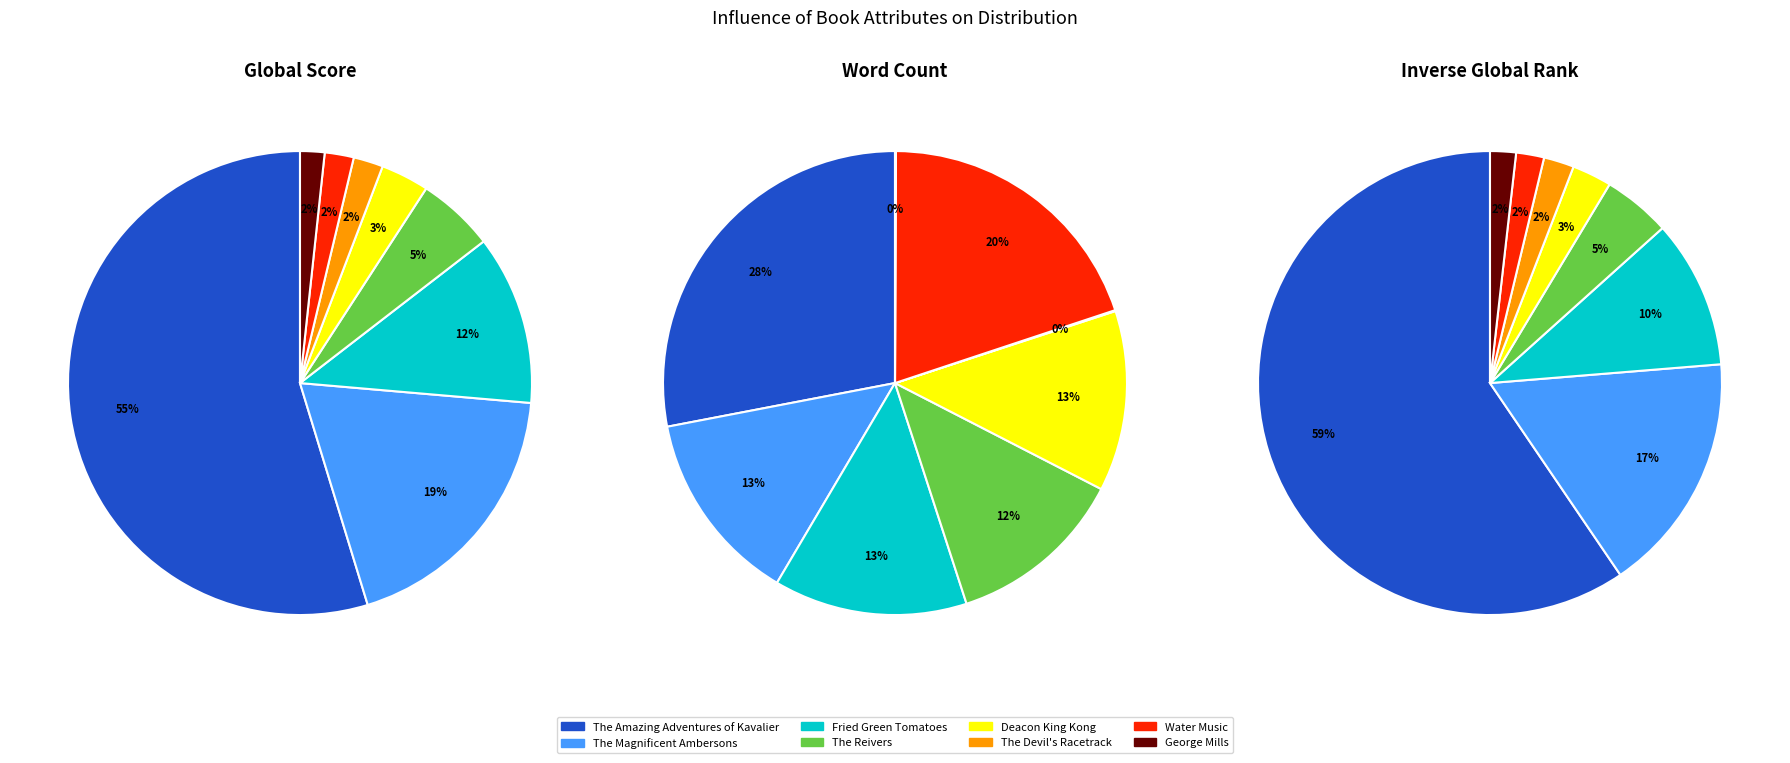

What percentage is NOT represented by Deacon King Kong?

96.6%